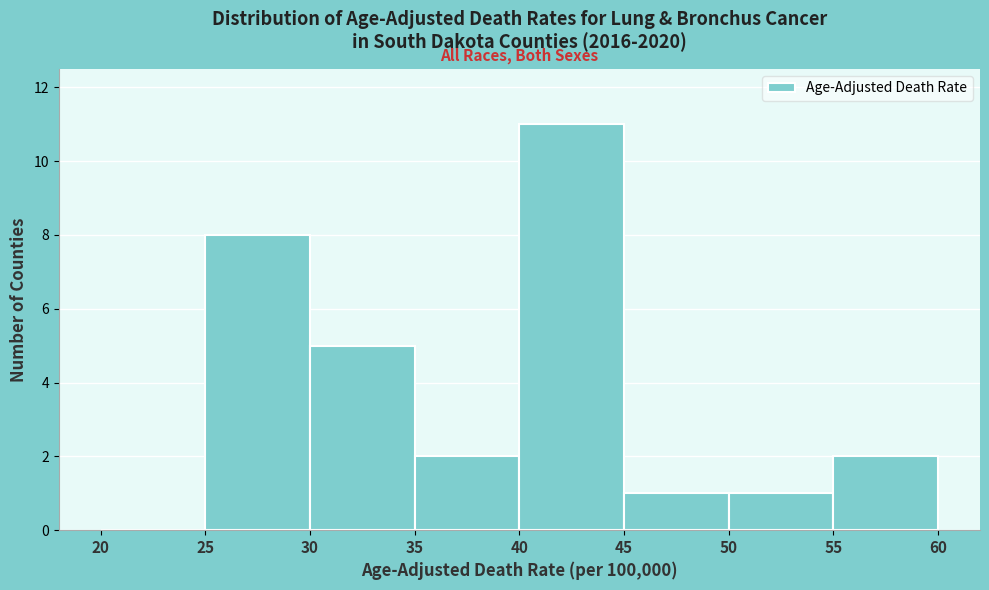

Reading left to right, list every bar in this chart as the range it spans on the x-axis followed by its height. The values are not printed on the chart, so give them approximately, as read against the axis.

20 to 25: 0
25 to 30: 8
30 to 35: 5
35 to 40: 2
40 to 45: 11
45 to 50: 1
50 to 55: 1
55 to 60: 2